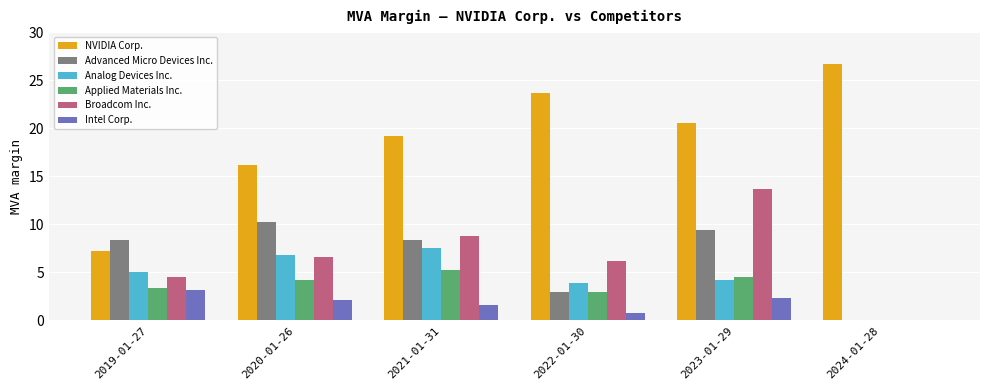

At which category is the sum across all series the highest?

2023-01-29